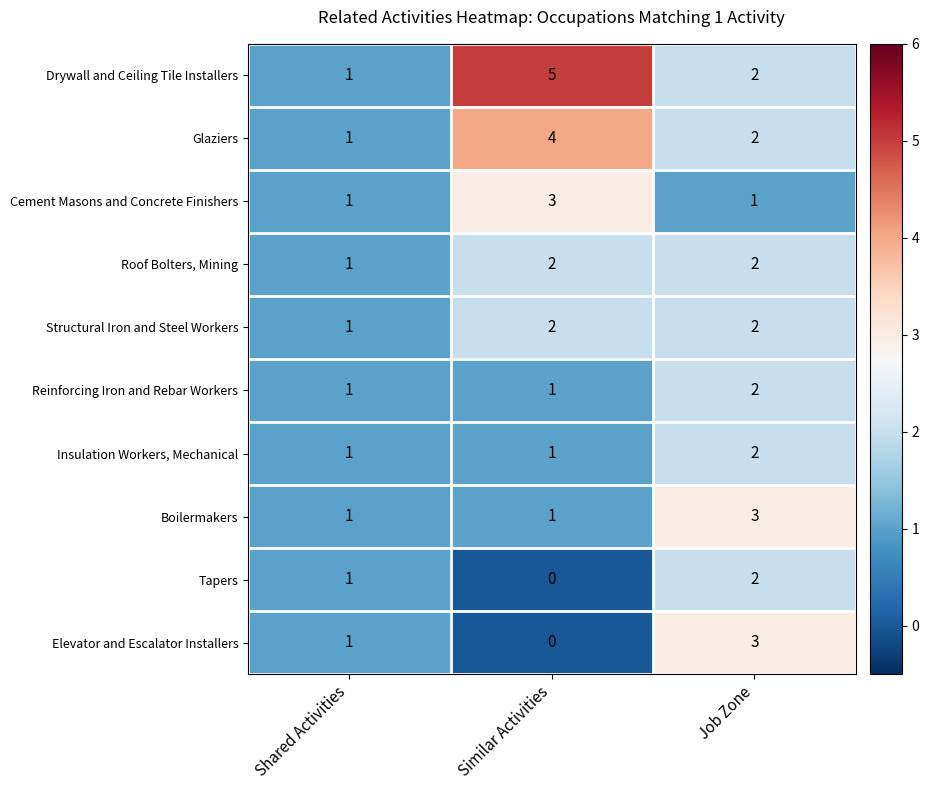

What is the difference between the maximum and minimum values in the Glaziers series?

3